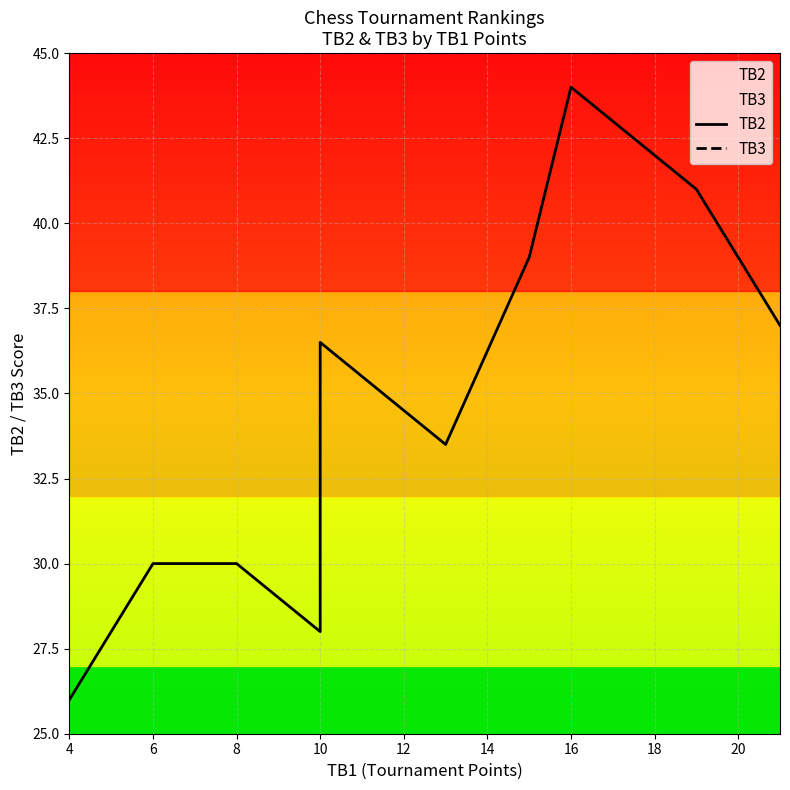

Does the chart display data point markers on the line(s)?

No